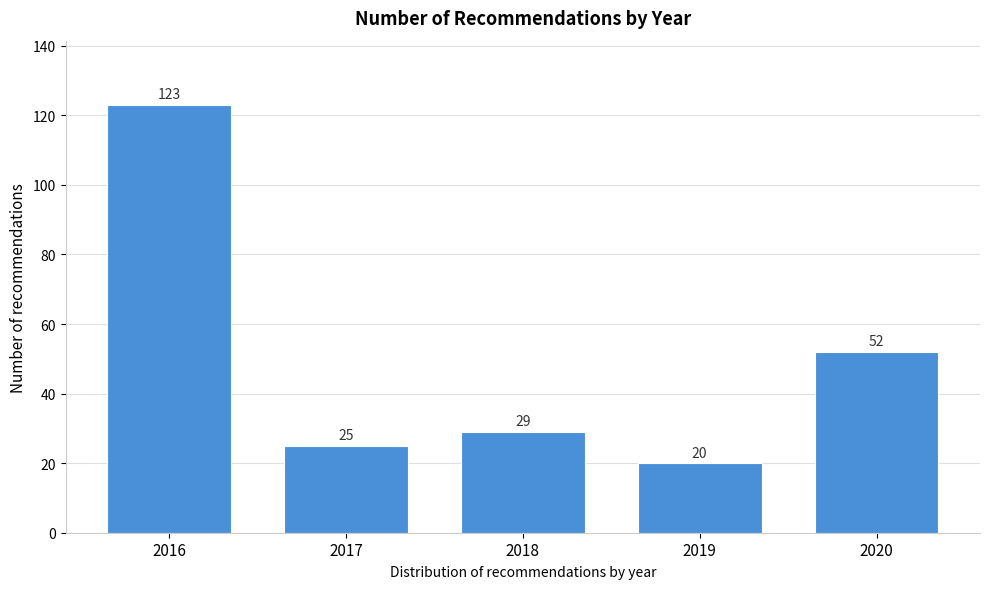

Reading right to left, what are all the values shown in this chart?

52	20	29	25	123